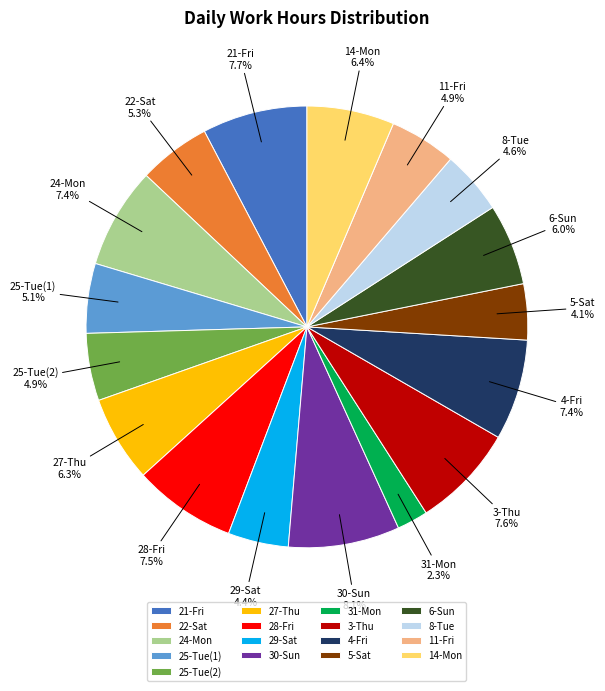

Which has a higher value, 30-Sun or 4-Fri?

30-Sun